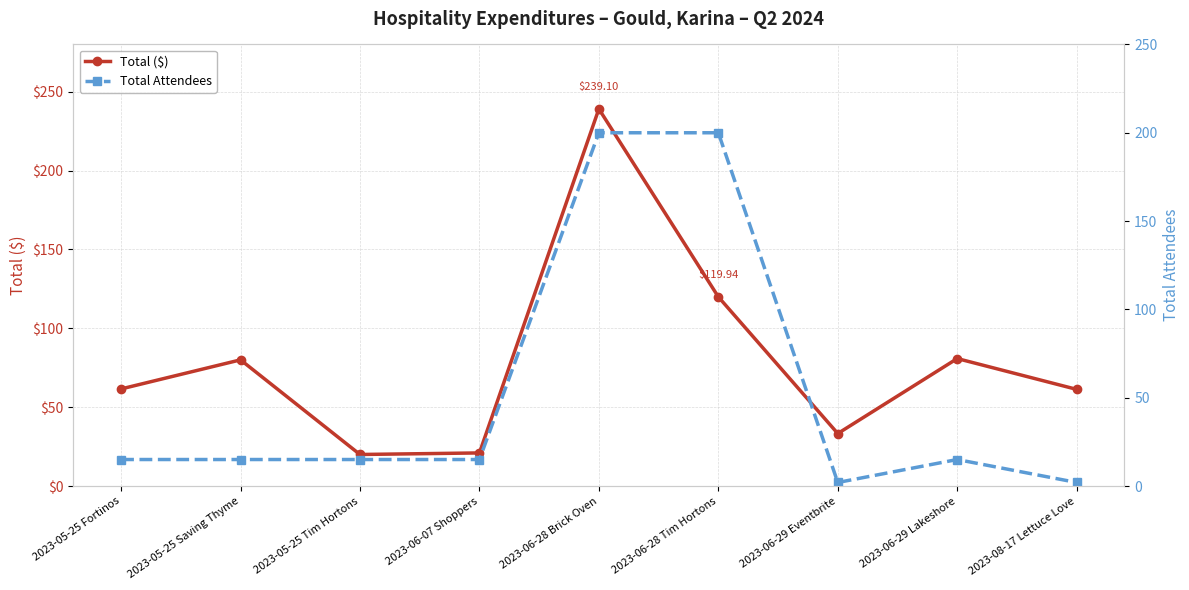

What is the difference between the highest and lowest values at 2023-05-25 Fortinos?

46.5